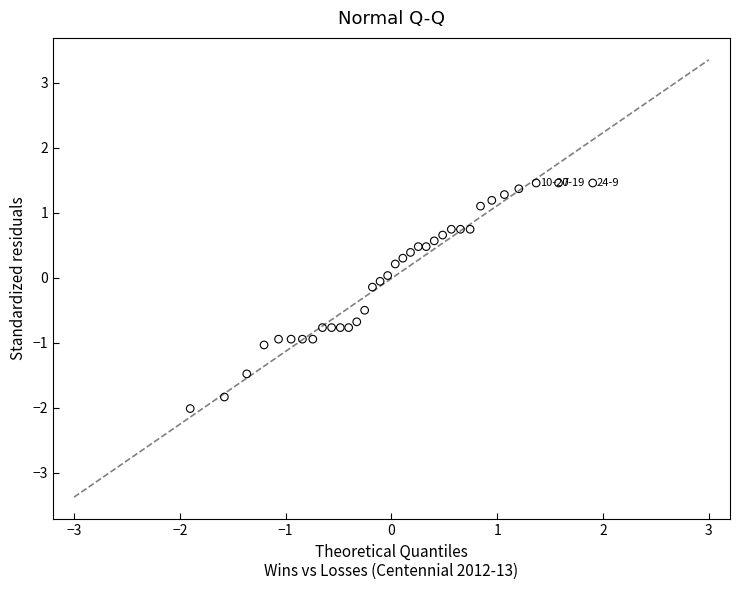

What is the range of X values (max minus min)?

3.8